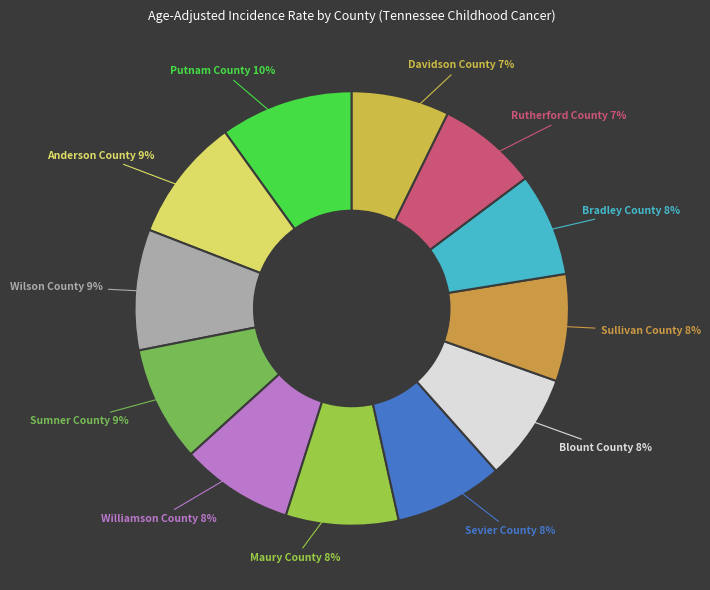

Count the number of slices in the pie.

12